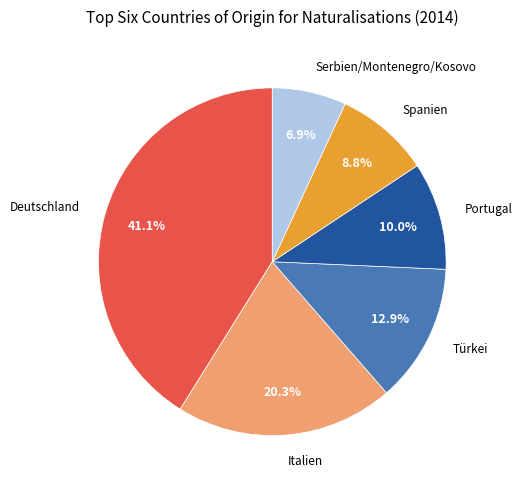

To the nearest percent, what is the difference between the Italien and Portugal slice percentages?

10%